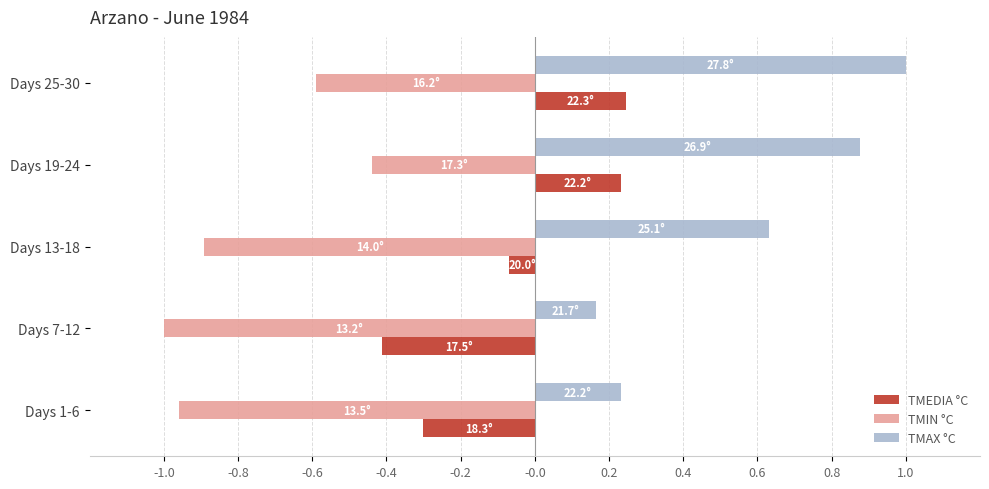

How many distinct data groups are displayed?

3